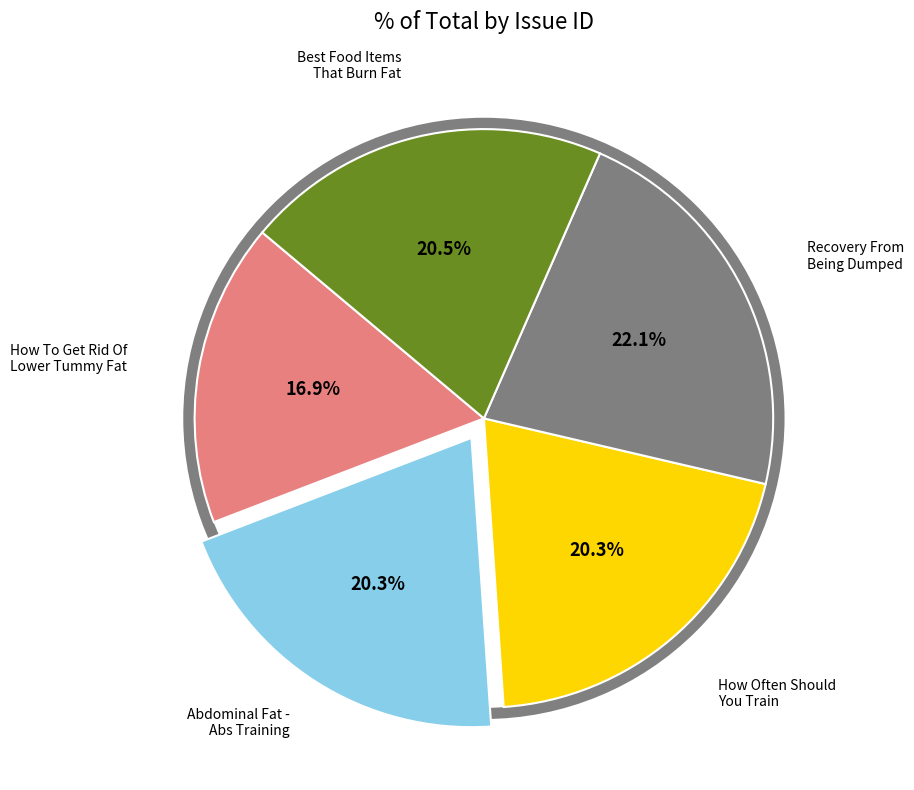

Does any single category account for the majority?

No